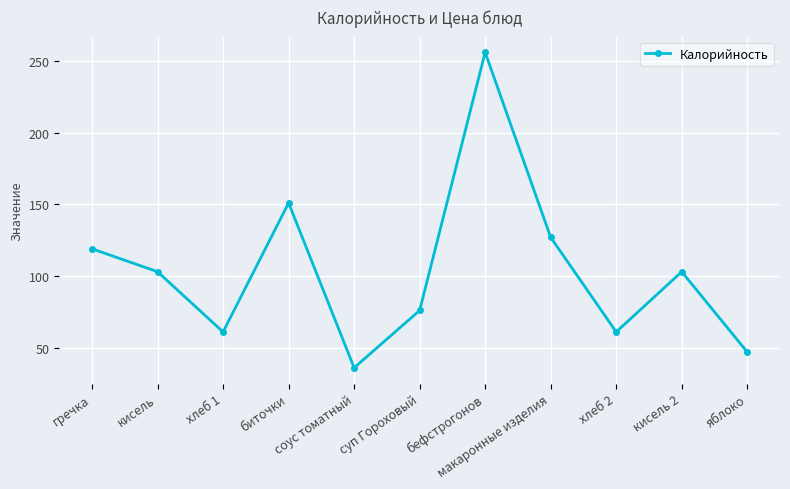

Does the chart have visible grid lines?

Yes